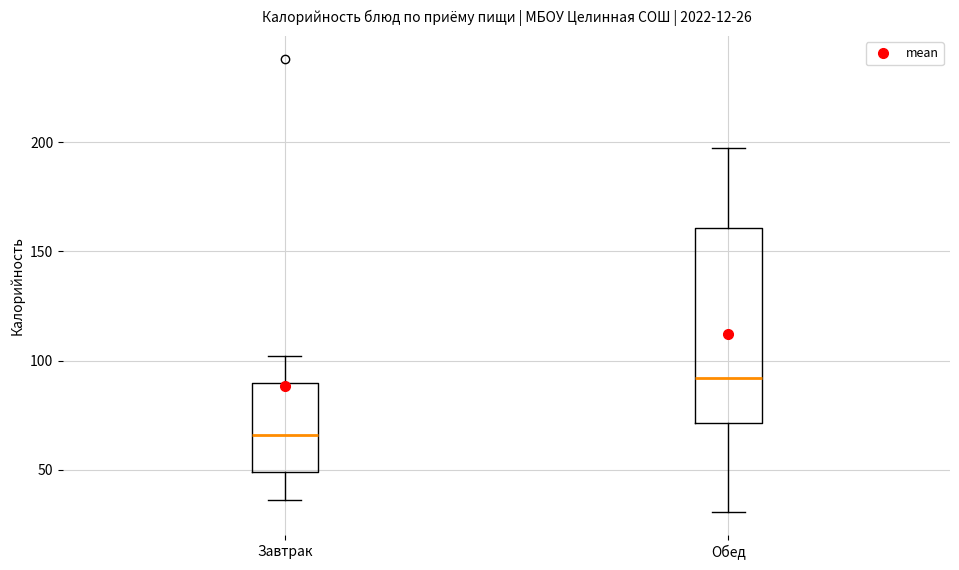

Which box's median line is the lowest?

Завтрак